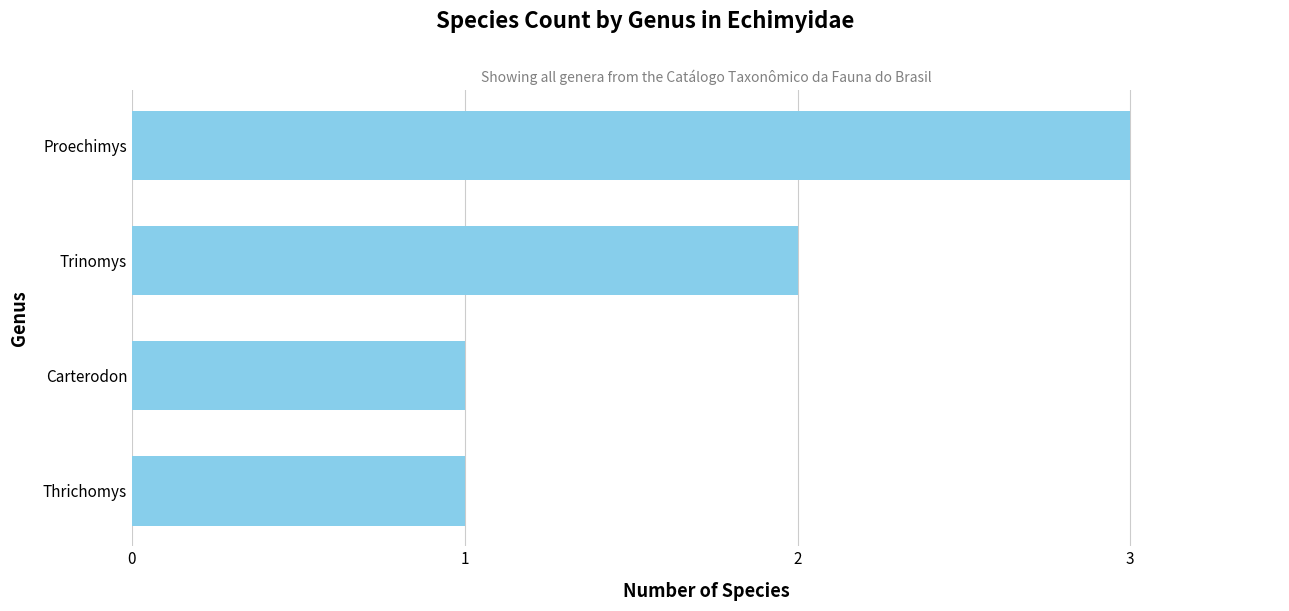

The chart shows a value of 1 at Thrichomys. True or false?

True